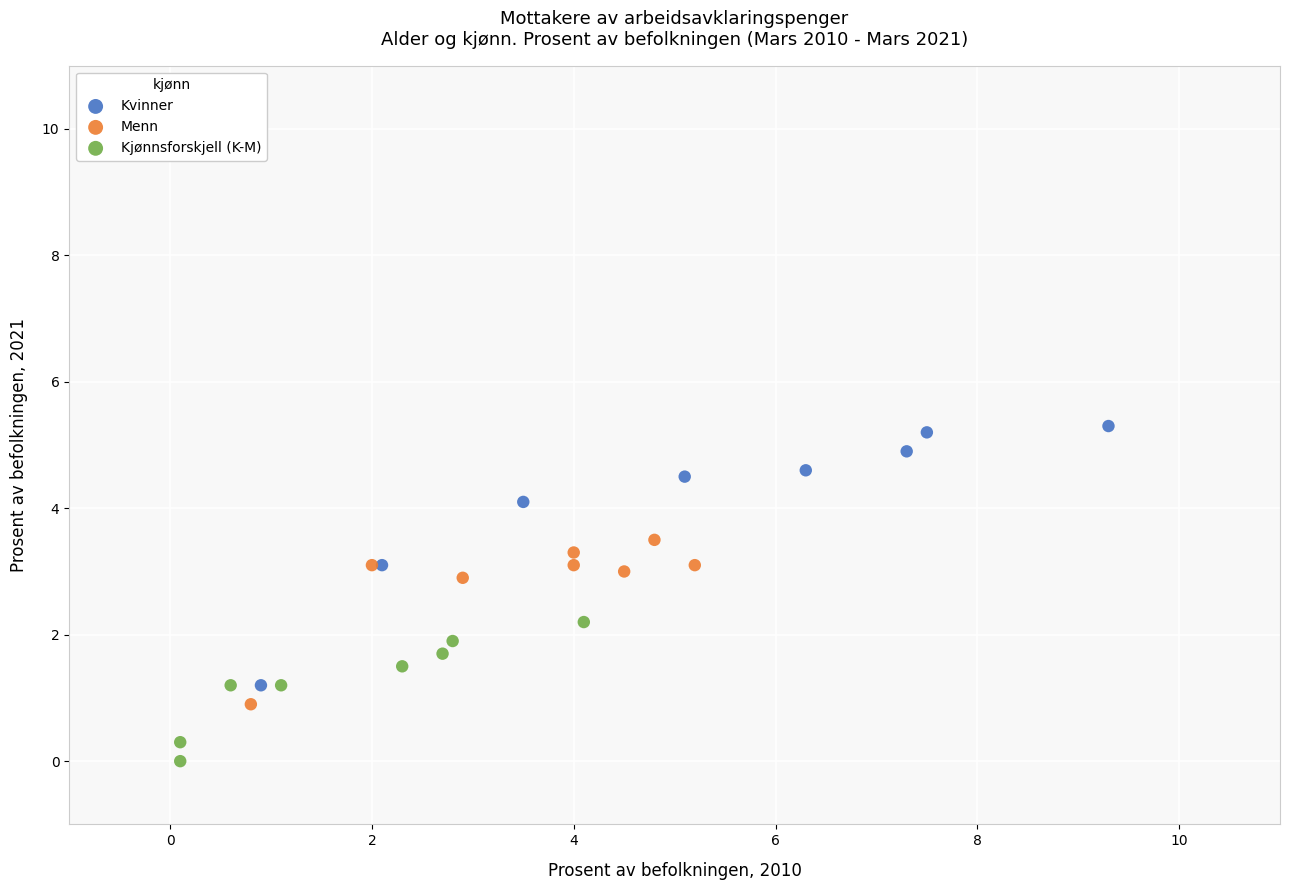

What are all the series names shown in the legend?

Kvinner, Menn, Kjønnsforskjell (K-M)